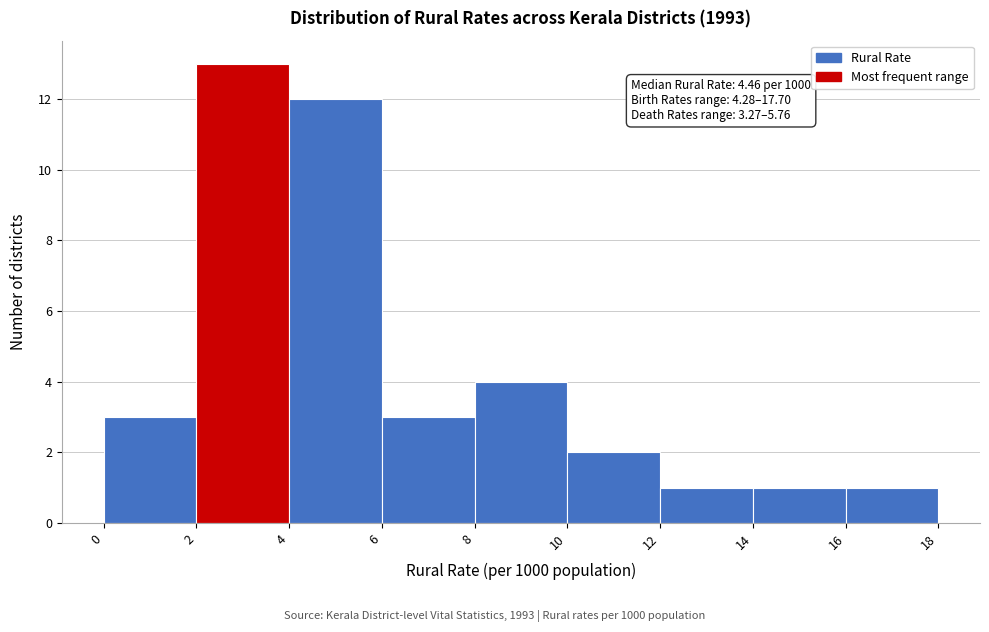

Over which range of the x-axis is the bar tallest?

2 to 4